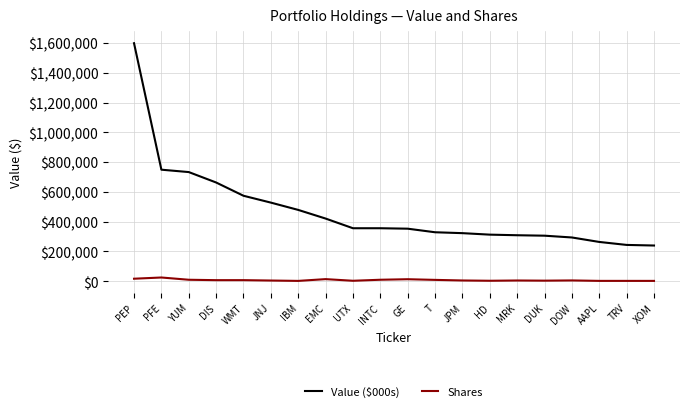

True or false: Shares has a value of 25328 at PFE.

True